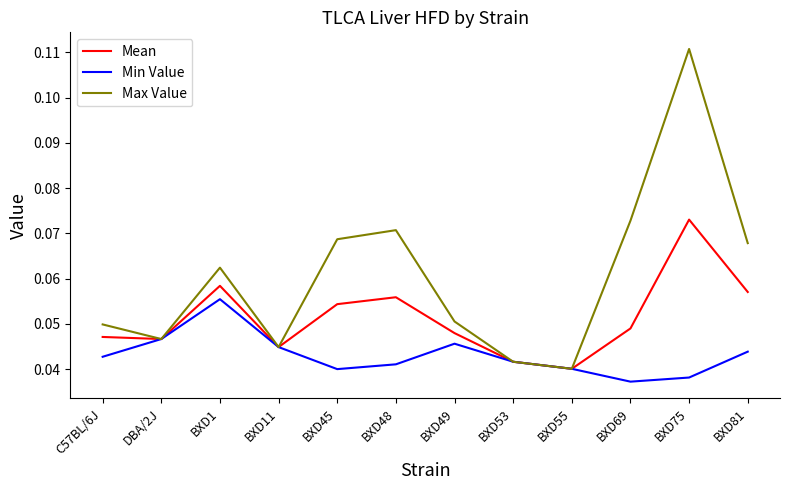

Which series has the widest spread of values?

Max Value